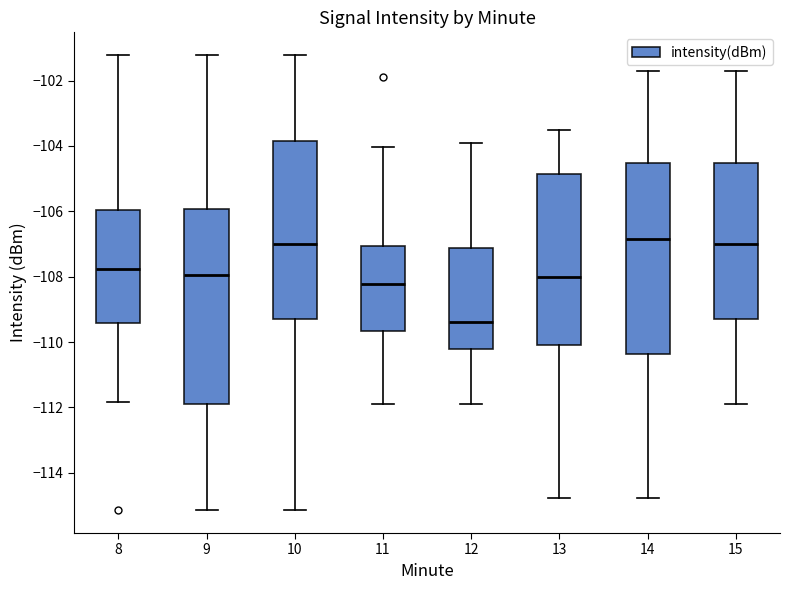

Where does the lower whisker of the box at x = 9 end on the y-axis? The values are not printed on the chart, so give them approximately, as read against the axis.

-115.2